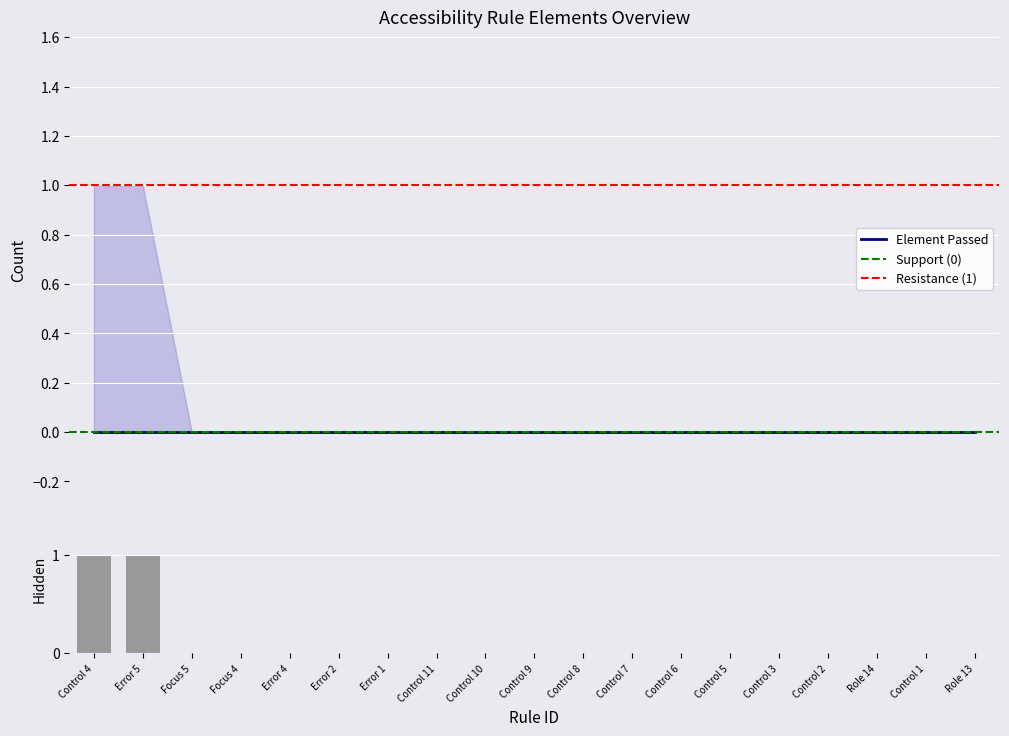

What is the label of the 8th bar from the left?

Control 11